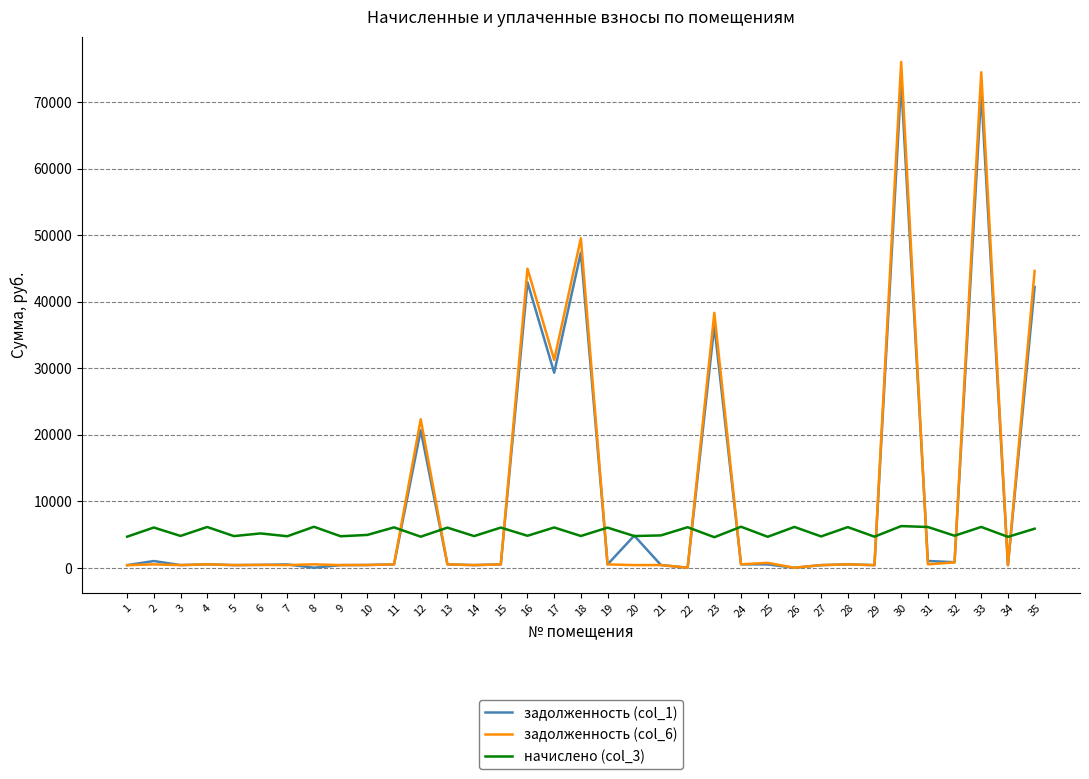

The value of начислено (col_3) at 2 is 1674.8. True or false?

False